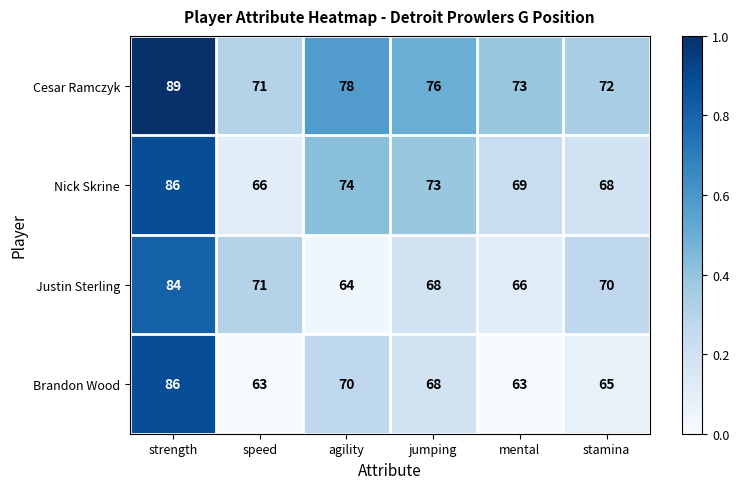

What is the total value across all series at stamina?

275